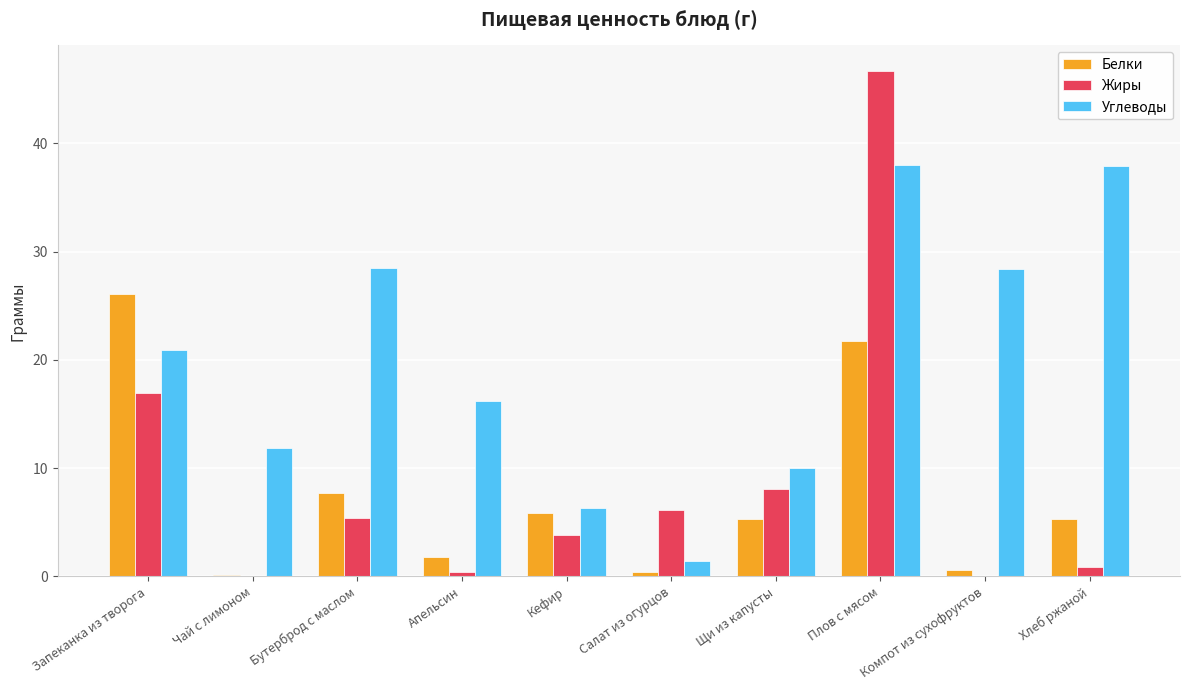

What value does the Жиры series have at Запеканка из творога?

16.9